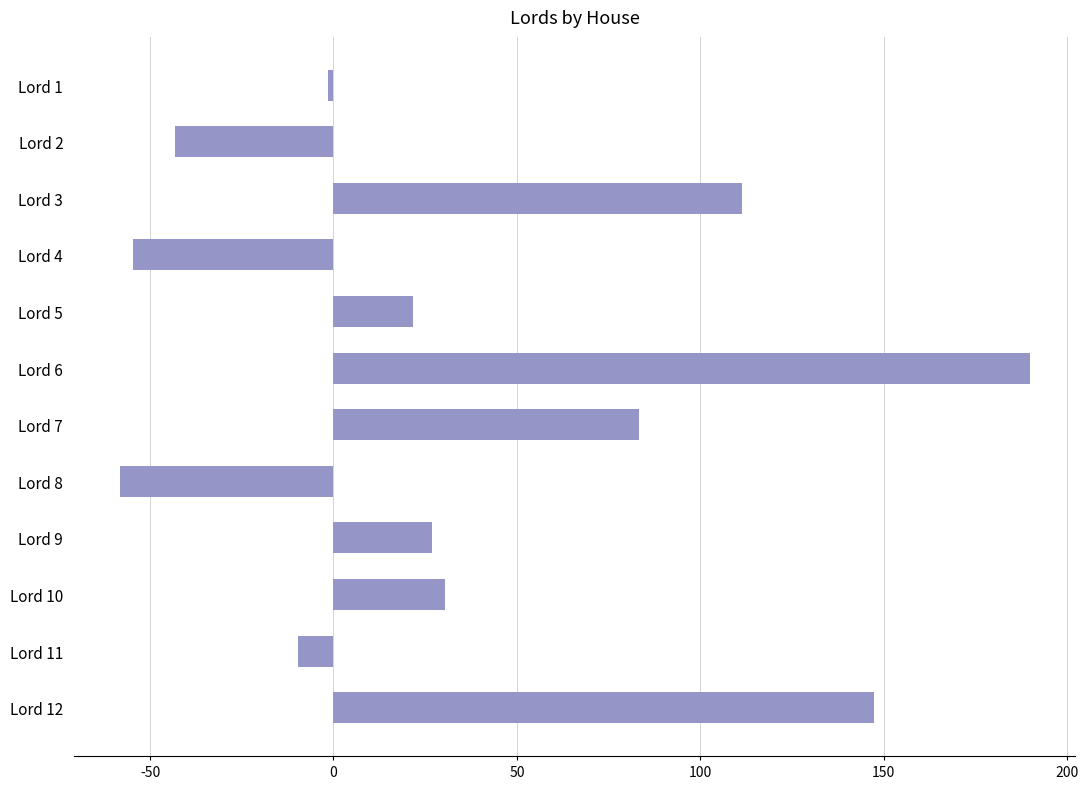

The value at Lord 2 is -66.8. True or false?

False